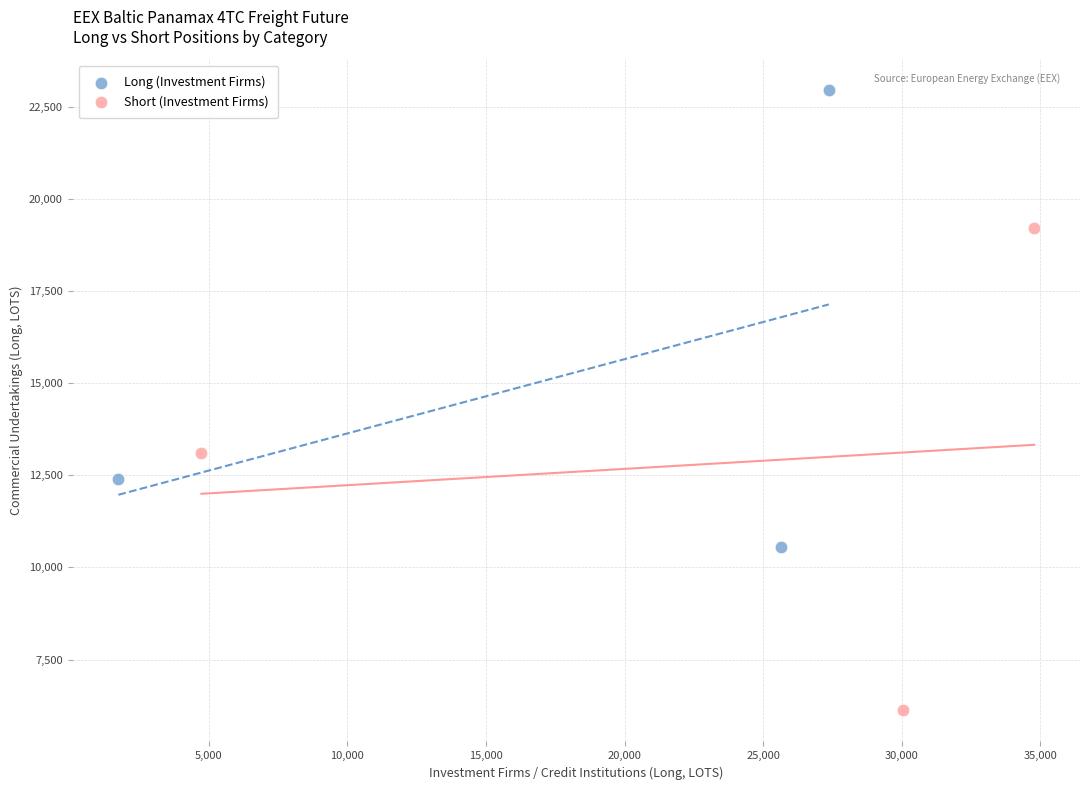

Which series contains the lowest Y value?

Short (Investment Firms)